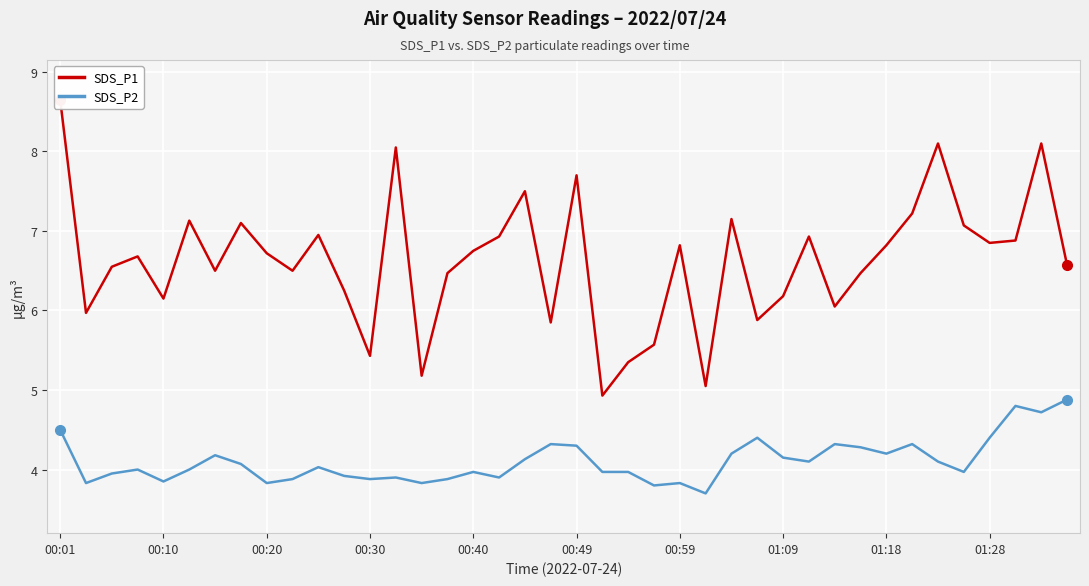

What is the difference between the maximum and second lowest values in the SDS_P1 series?

3.6